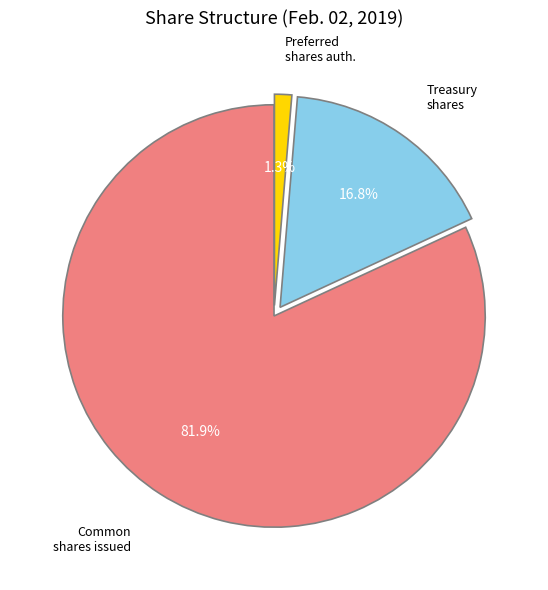

Does any single category account for the majority?

Yes